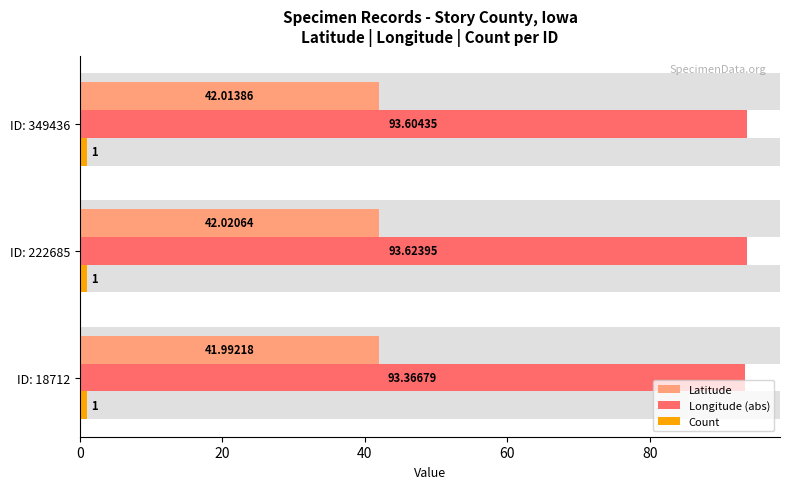

What is the maximum value shown in the chart?

93.6